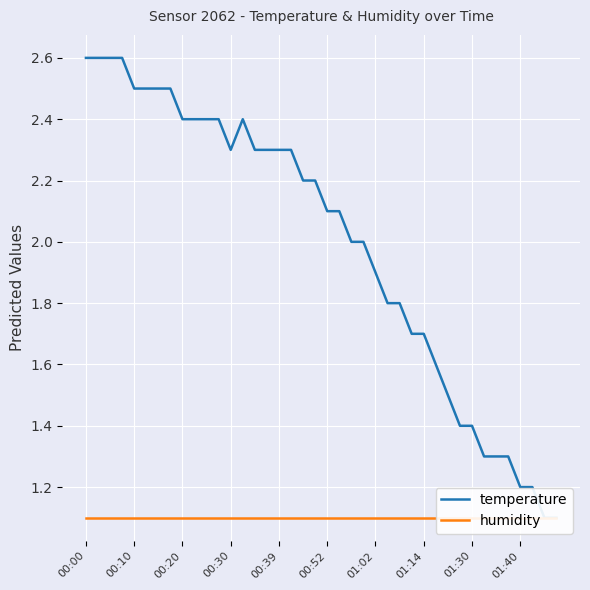

What is the value of the temperature point at the 39th from the left?

1.1